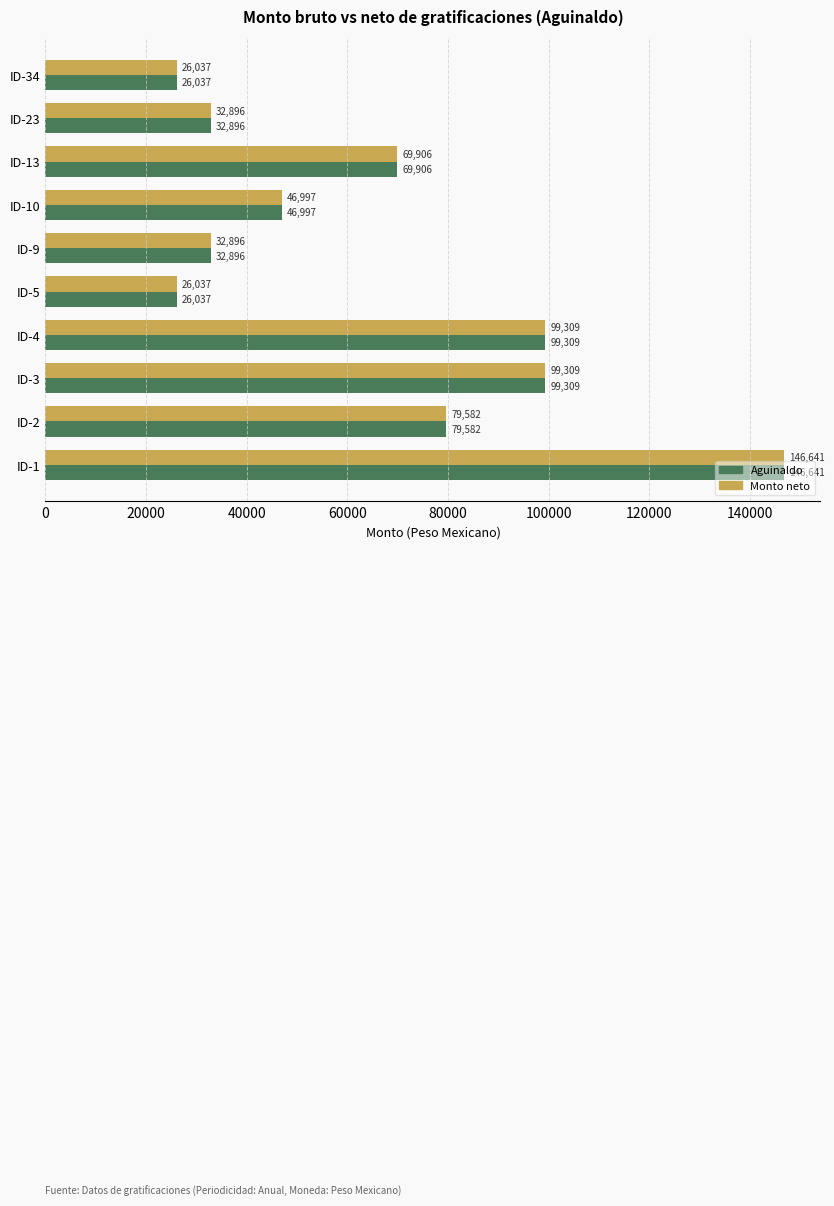

At which label is Aguinaldo closest to 86339?

ID-2